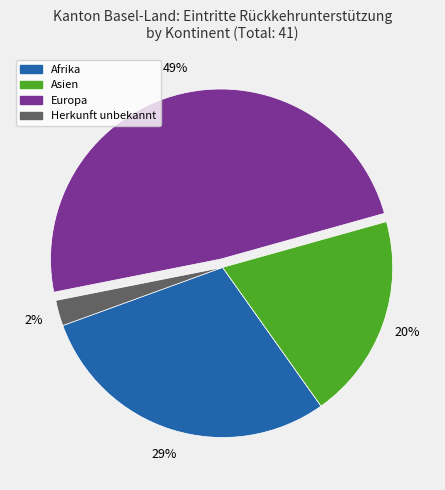

To the nearest percent, what is the average slice percentage?

17%